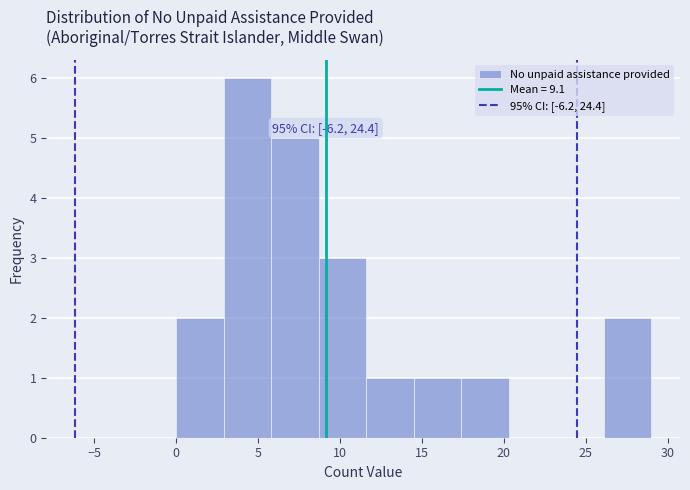

Over which range of the x-axis is the bar tallest?

2.9 to 5.8